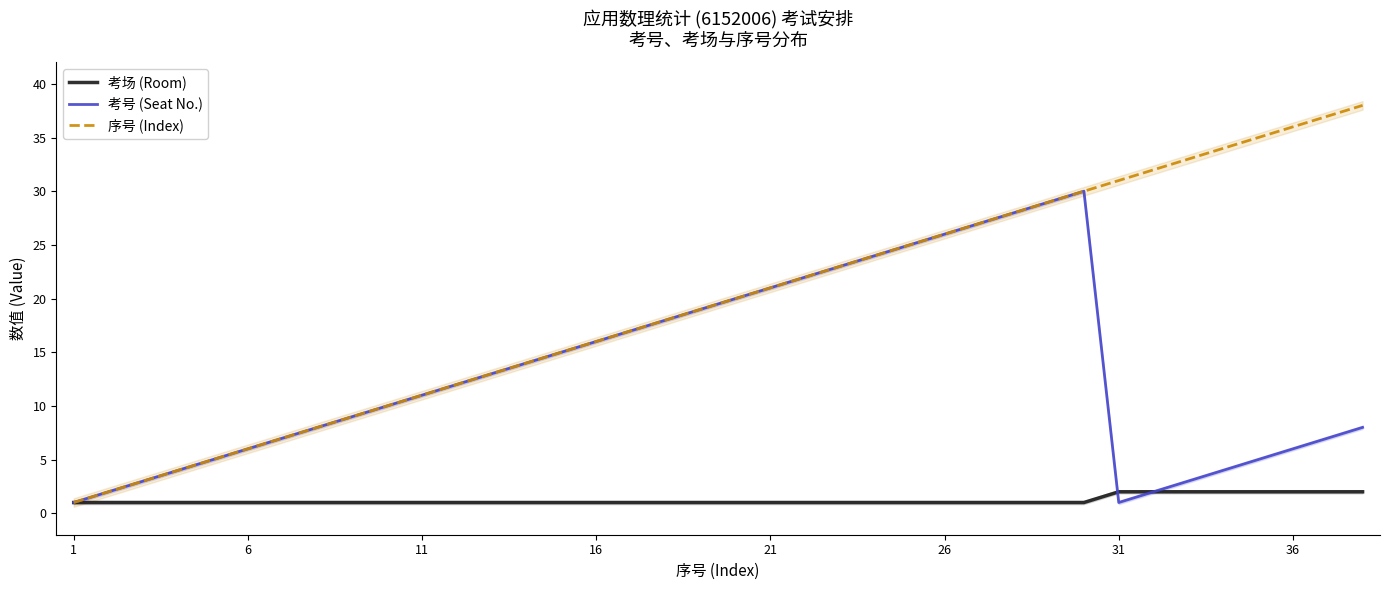

What is the difference between the second highest and second lowest values in the 序号 (Index) series?

35